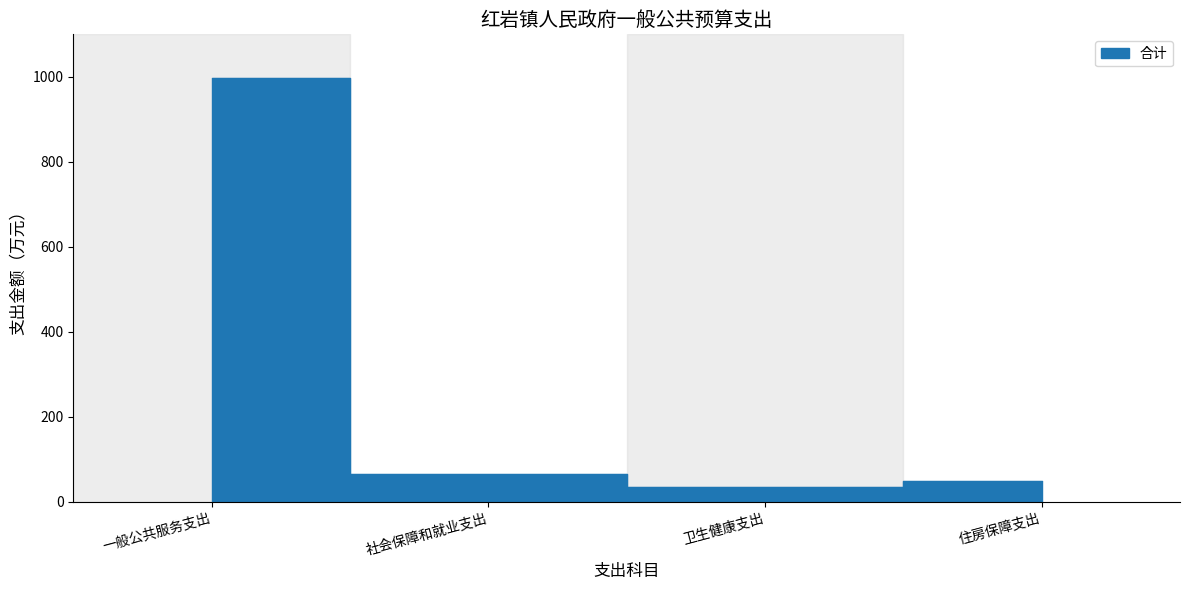

The value at 卫生健康支出 is 34.0. True or false?

True